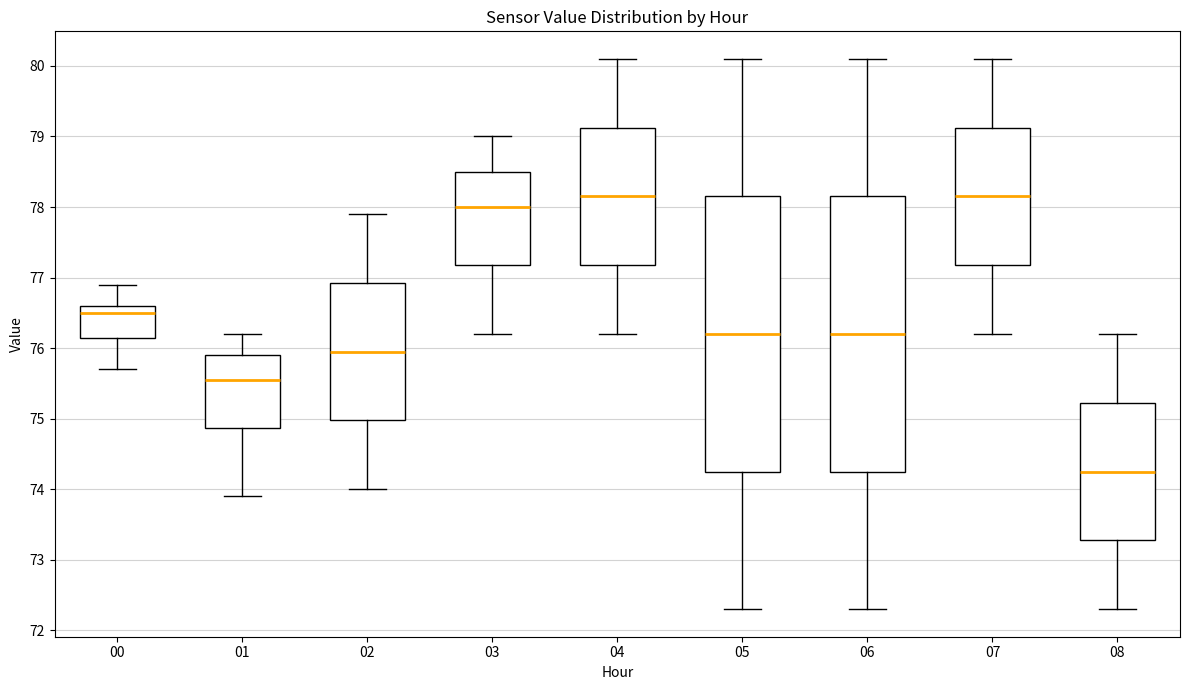

Reading left to right, transcribe this box plot: for each box, give where its median line is, the range the box spans, and where its two whiskers end, as read against the y-axis. The values are not printed on the chart, so give them approximately, as read against the axis.

00: median 76.5, box 76.2 to 76.6, whiskers 75.7 to 76.9
01: median 75.6, box 74.9 to 75.9, whiskers 73.9 to 76.2
02: median 76.0, box 75.0 to 76.9, whiskers 74.0 to 77.9
03: median 78.0, box 77.2 to 78.5, whiskers 76.2 to 79.0
04: median 78.2, box 77.2 to 79.1, whiskers 76.2 to 80.1
05: median 76.2, box 74.3 to 78.2, whiskers 72.3 to 80.1
06: median 76.2, box 74.3 to 78.2, whiskers 72.3 to 80.1
07: median 78.2, box 77.2 to 79.1, whiskers 76.2 to 80.1
08: median 74.3, box 73.3 to 75.2, whiskers 72.3 to 76.2